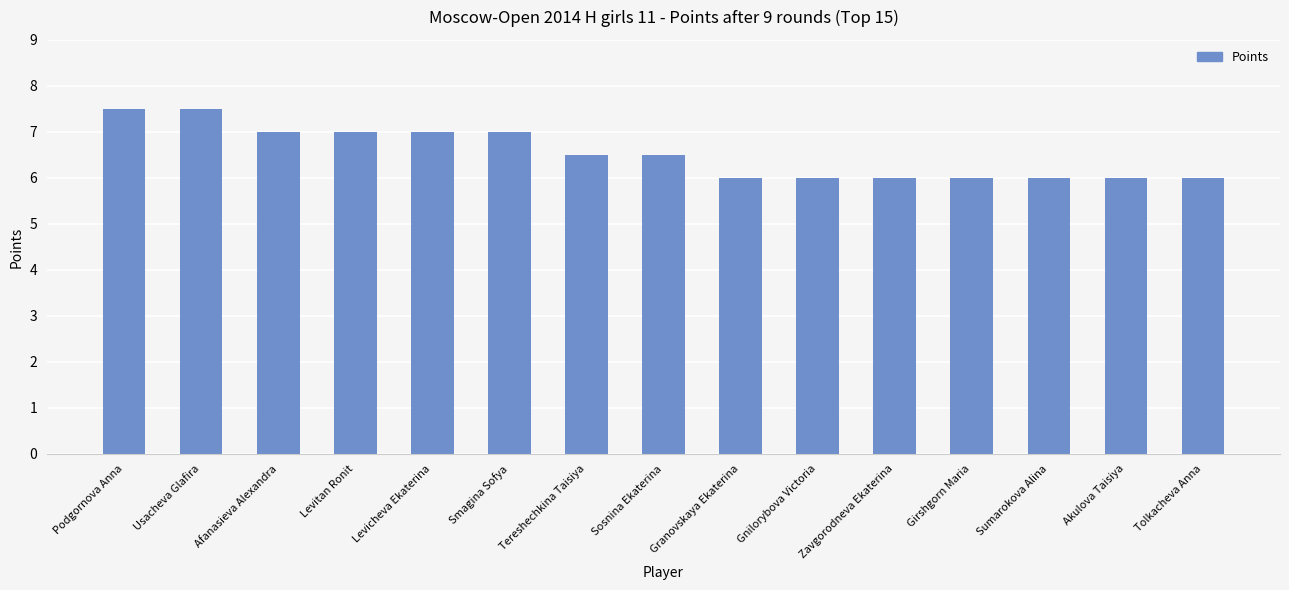

What is the difference between the maximum and minimum values?

1.5